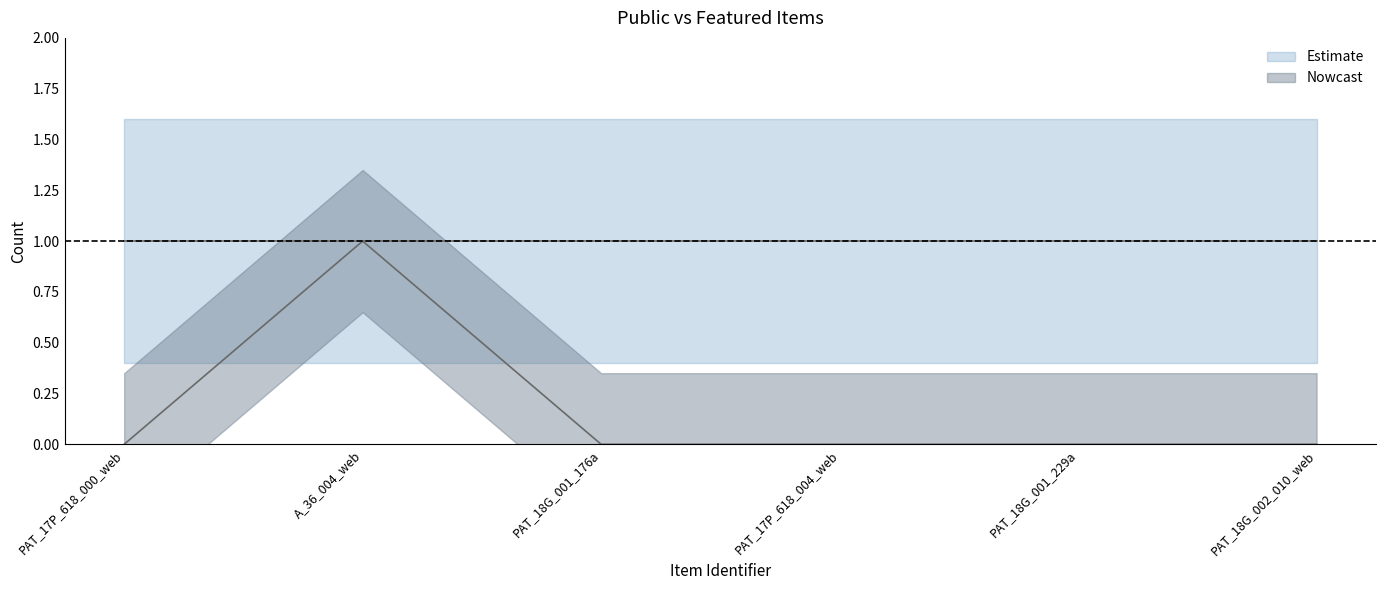

What is the label of the 6th point from the right?

PAT_17P_618_000_web